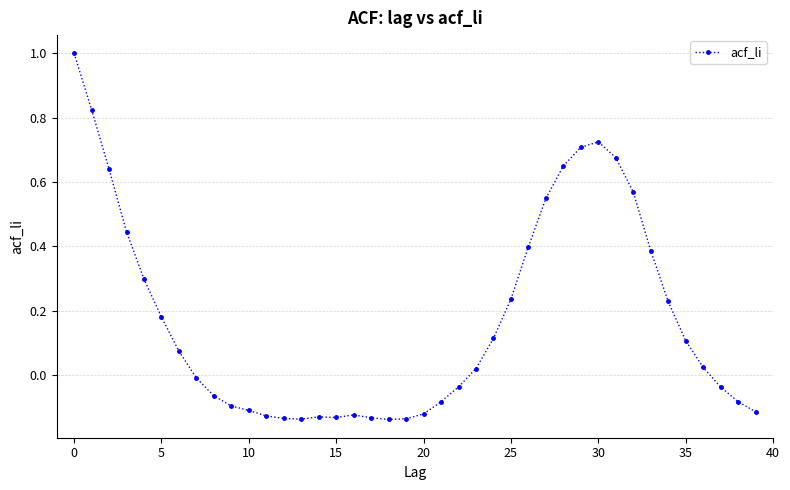

What is the maximum value shown in the chart?

1.0